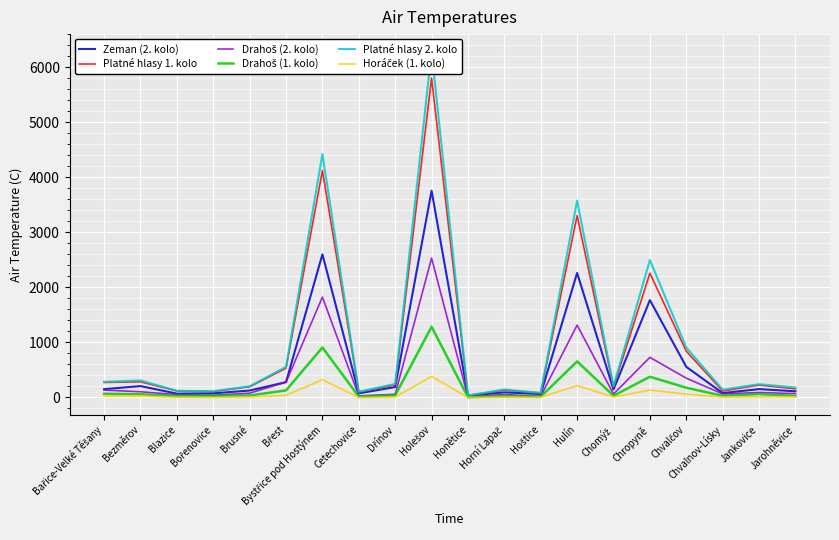

List the series in order of their peak value, highest first.

Platné hlasy 2. kolo, Platné hlasy 1. kolo, Zeman (2. kolo), Drahoš (2. kolo), Drahoš (1. kolo), Horáček (1. kolo)